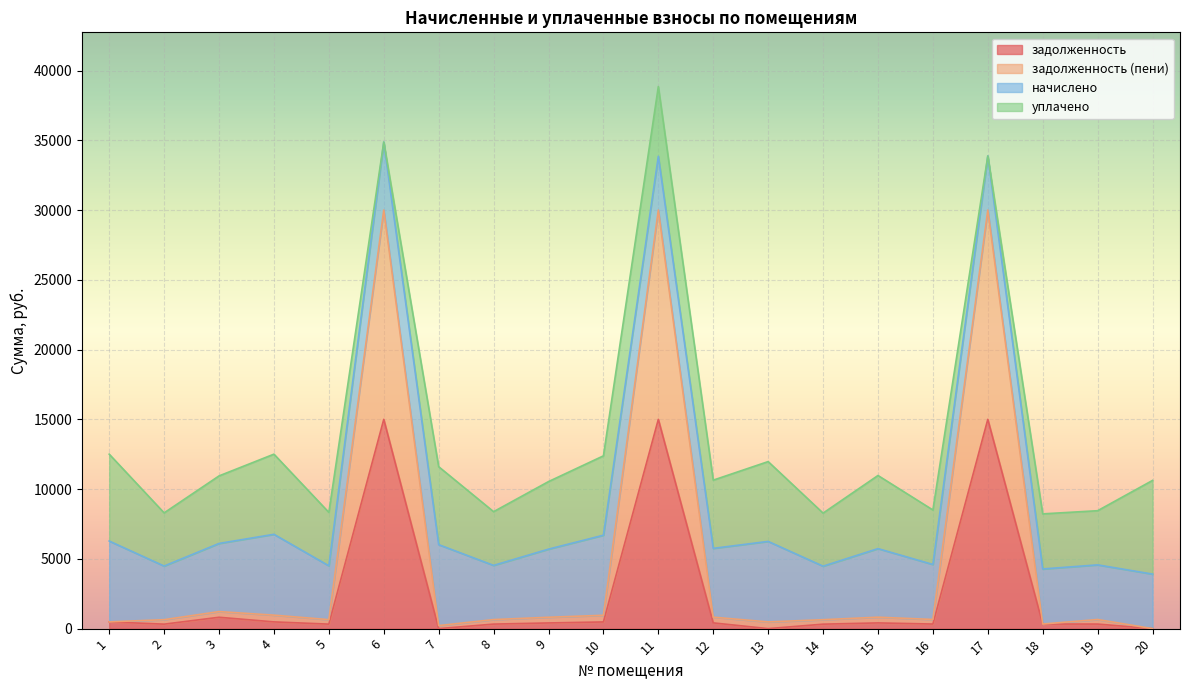

The value of задолженность at 20 is 8677.8. True or false?

False